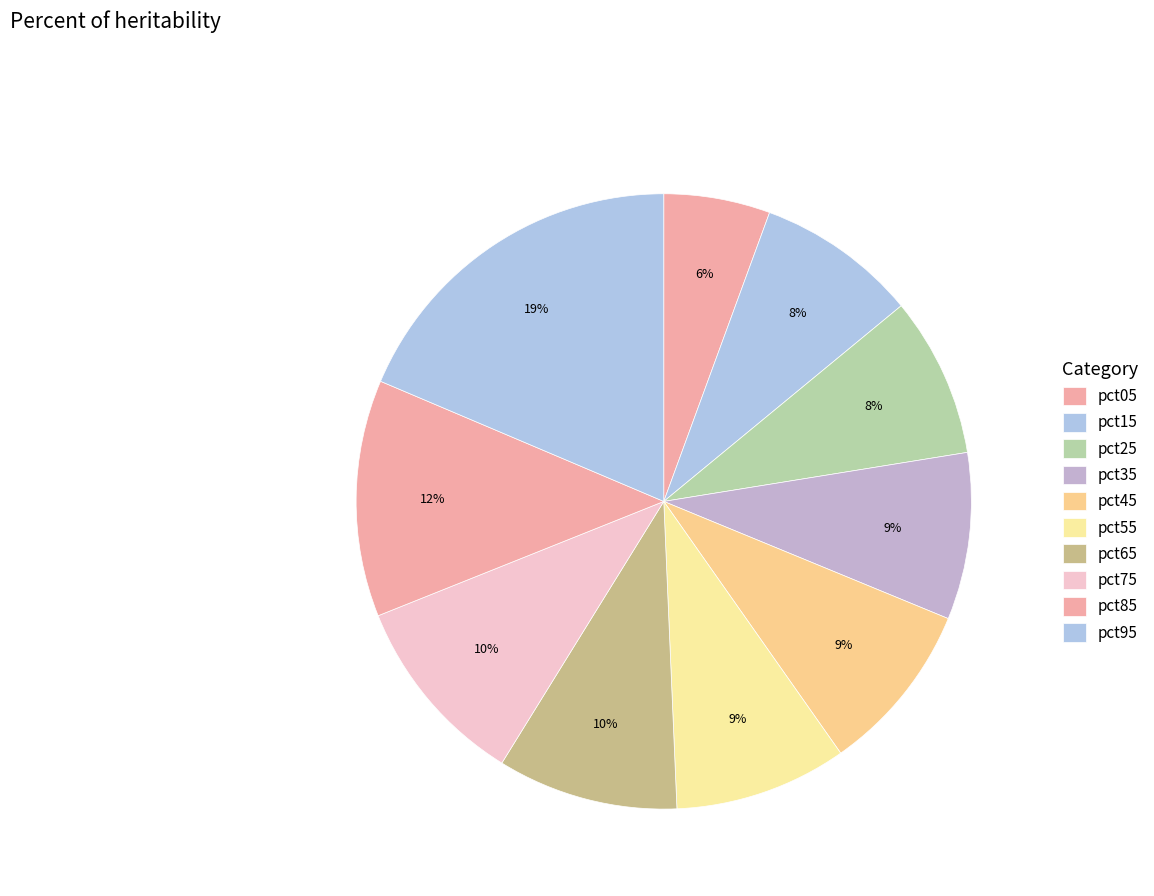

Count the number of slices in the pie.

10